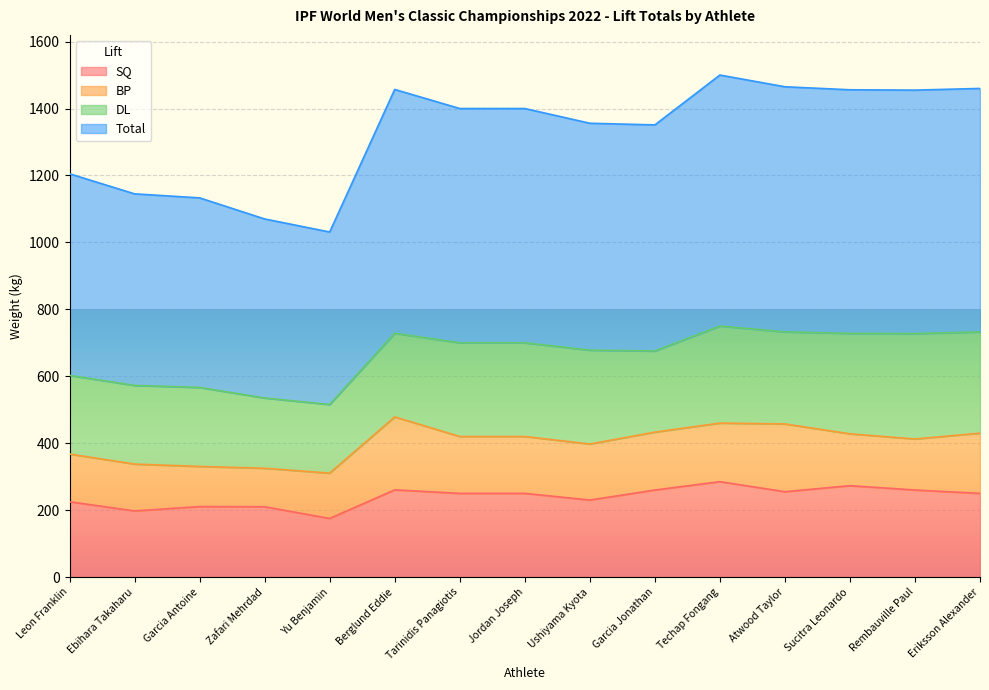

True or false: SQ has a value of 102.7 at Rembauville Paul.

False